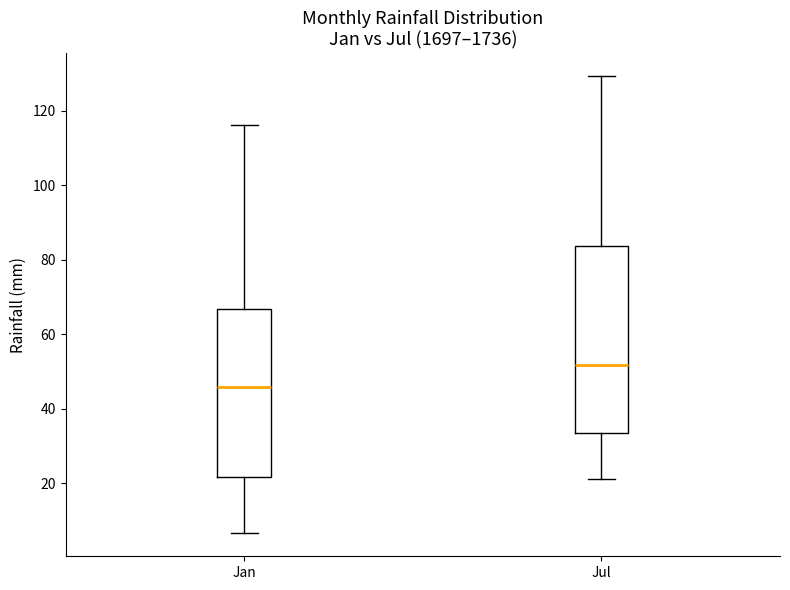

Comparing the boxes themselves (not the whiskers), which one is the tallest?

Jul